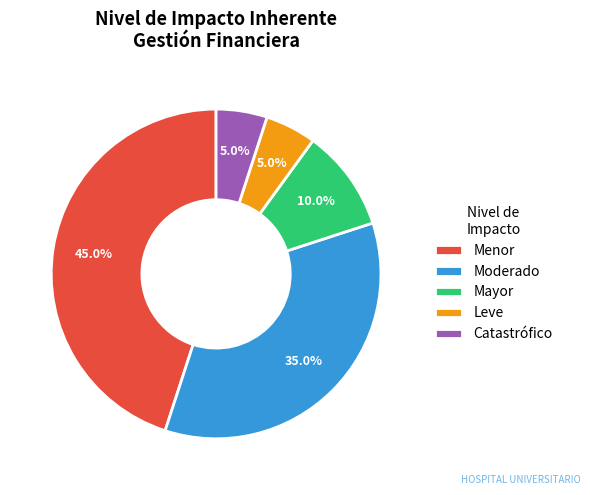

True or false: Leve accounts for 14% of the total.

False